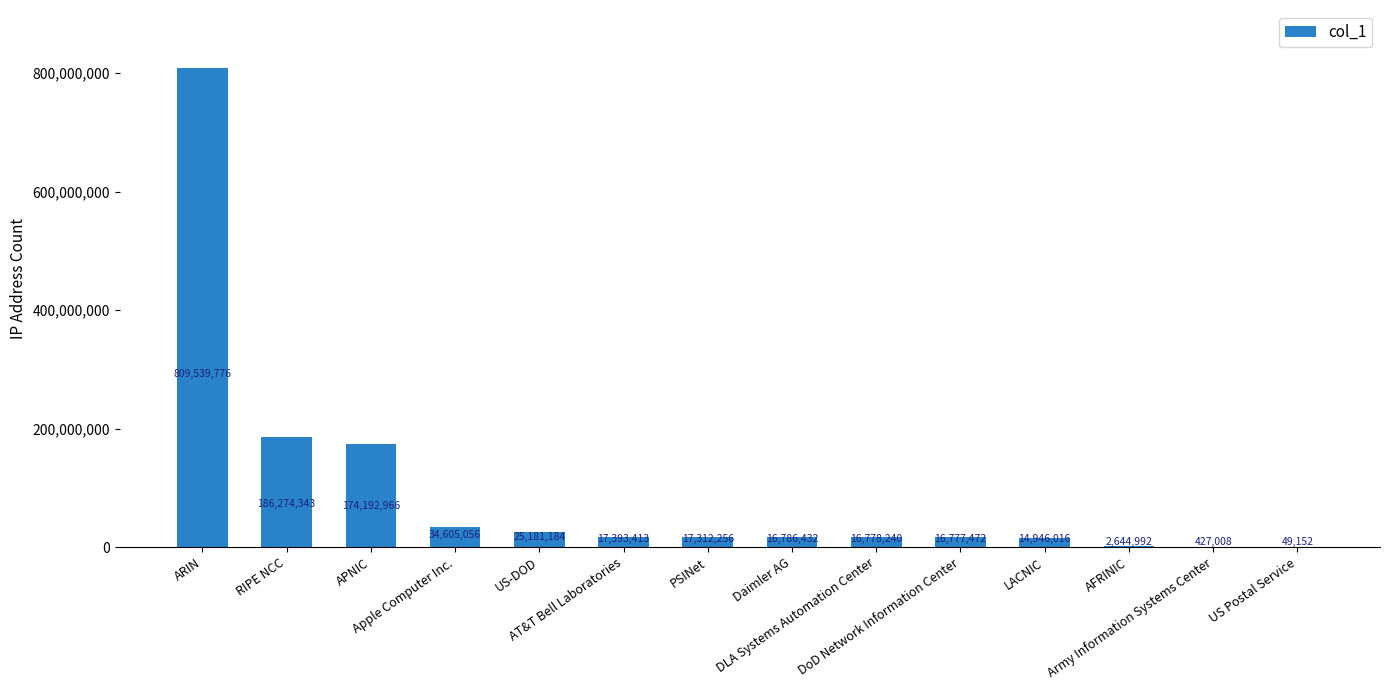

What is the sum of all values?

1332908306